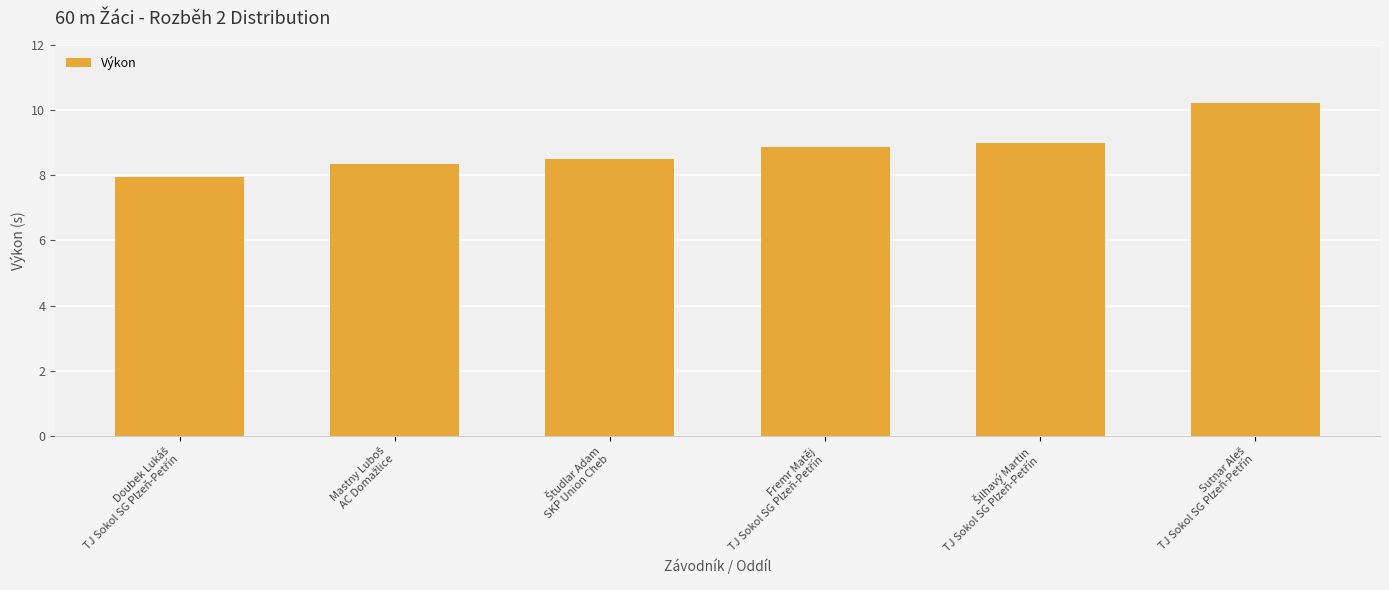

How many data points does each series have?

6